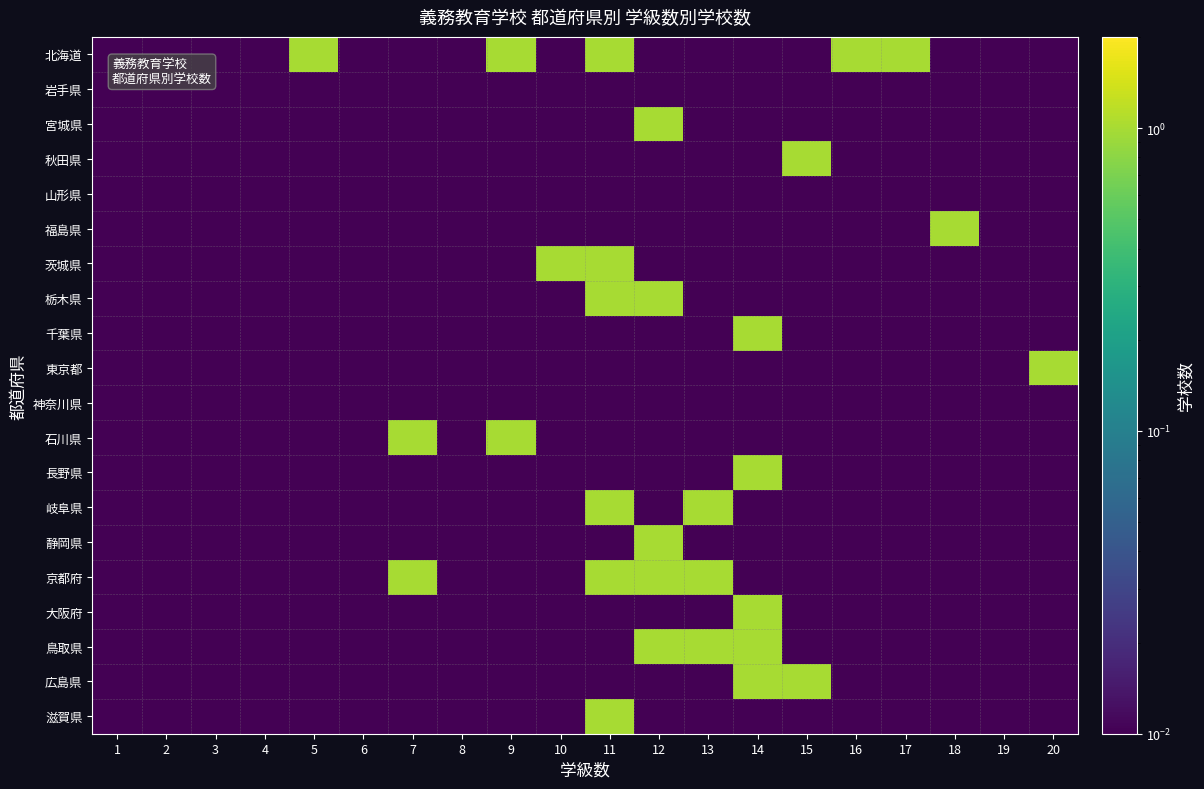

What is the greatest value displayed?

1.0